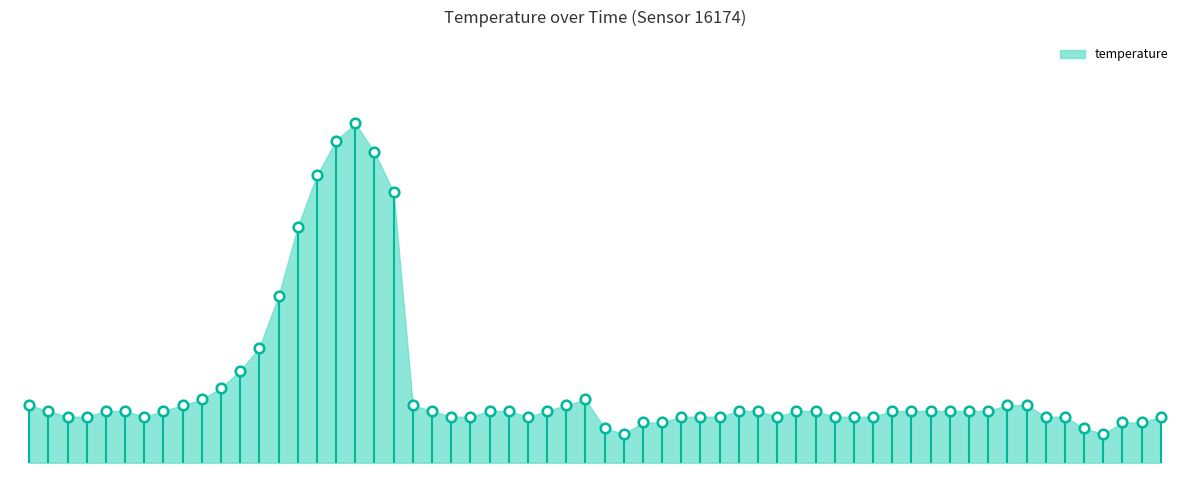

Between 04:08 and 08:16, which is larger?

08:16